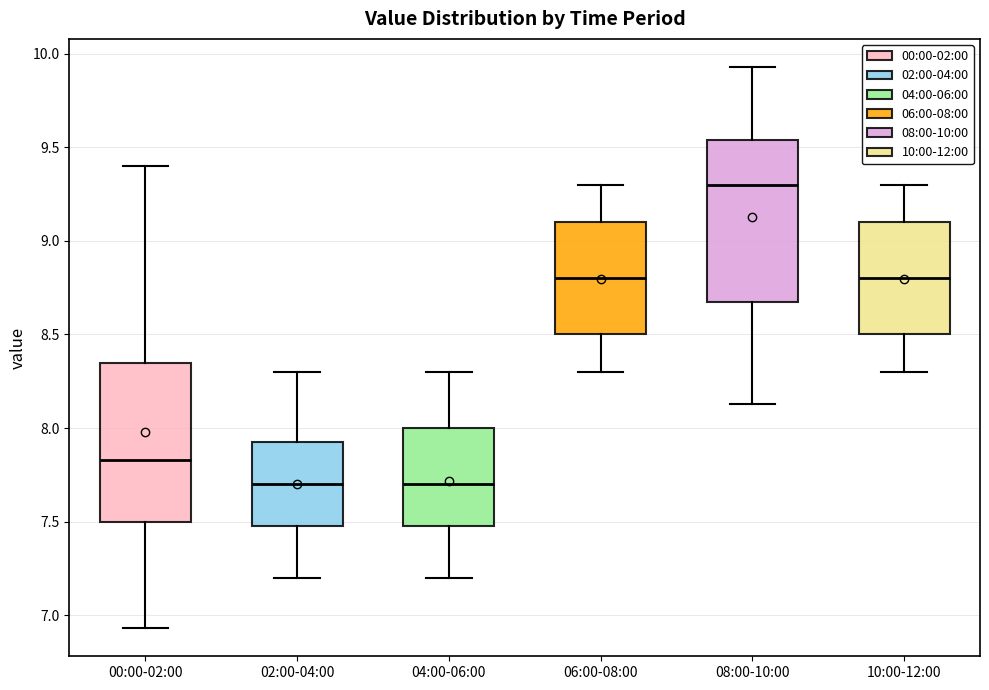

Where is the upper edge of the box for 06:00-08:00 on the y-axis? The values are not printed on the chart, so give them approximately, as read against the axis.

9.10